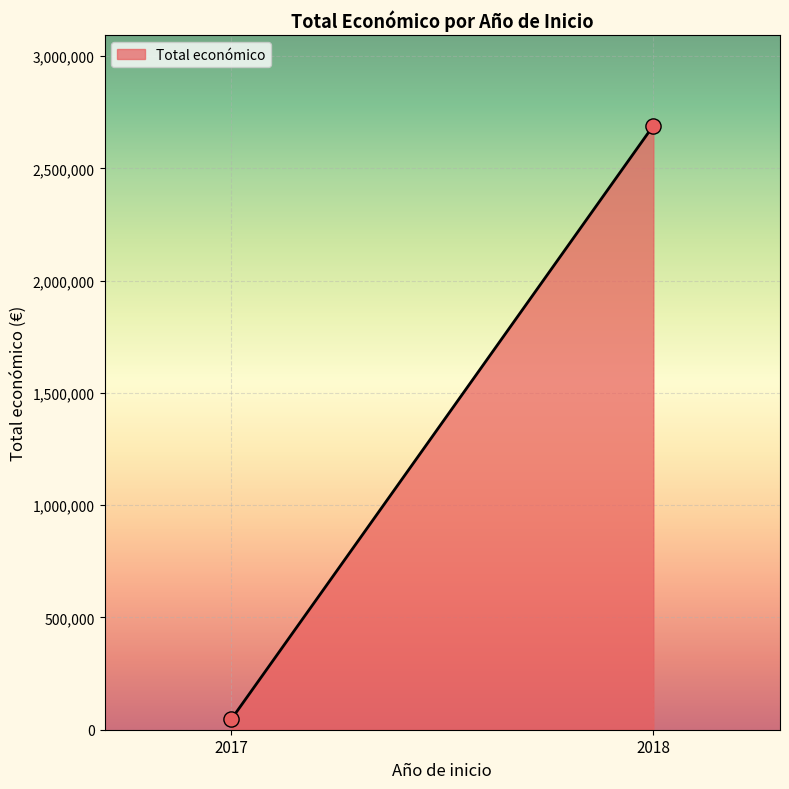

What is the average X value?

2018